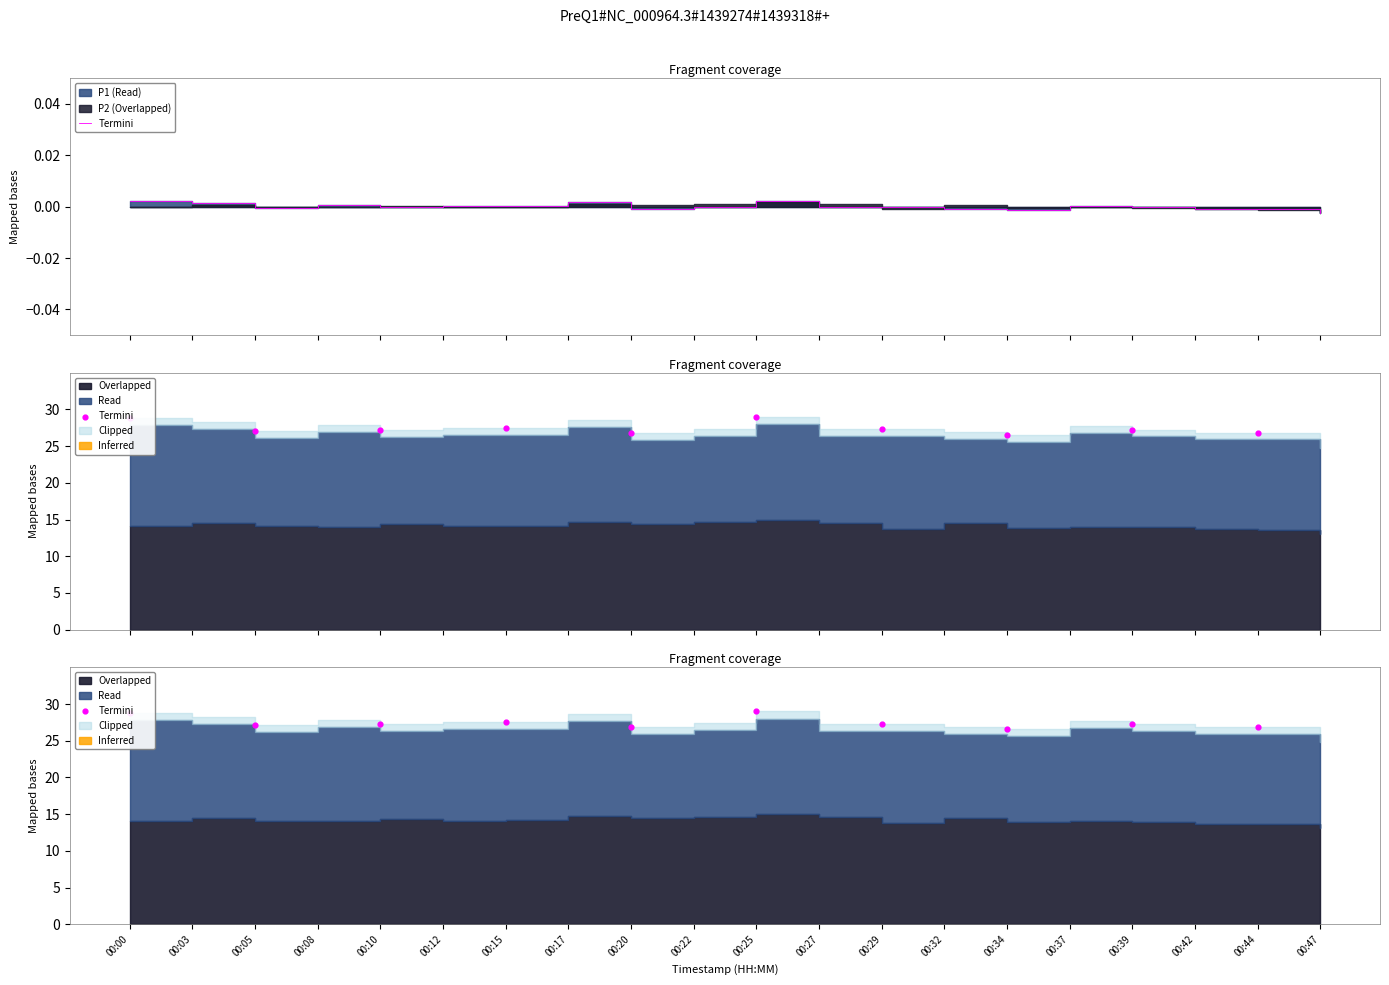

Between 00:39 and 00:20, which is larger?

00:39